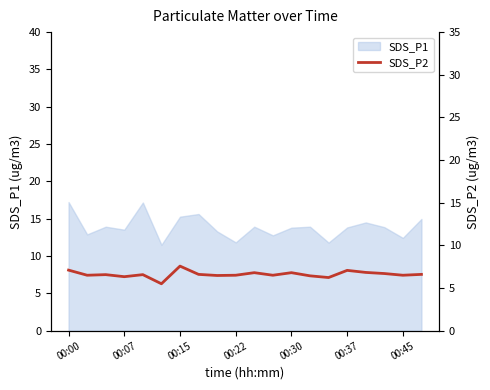

The value of SDS_P1 at 00:37 is 13.8. True or false?

True